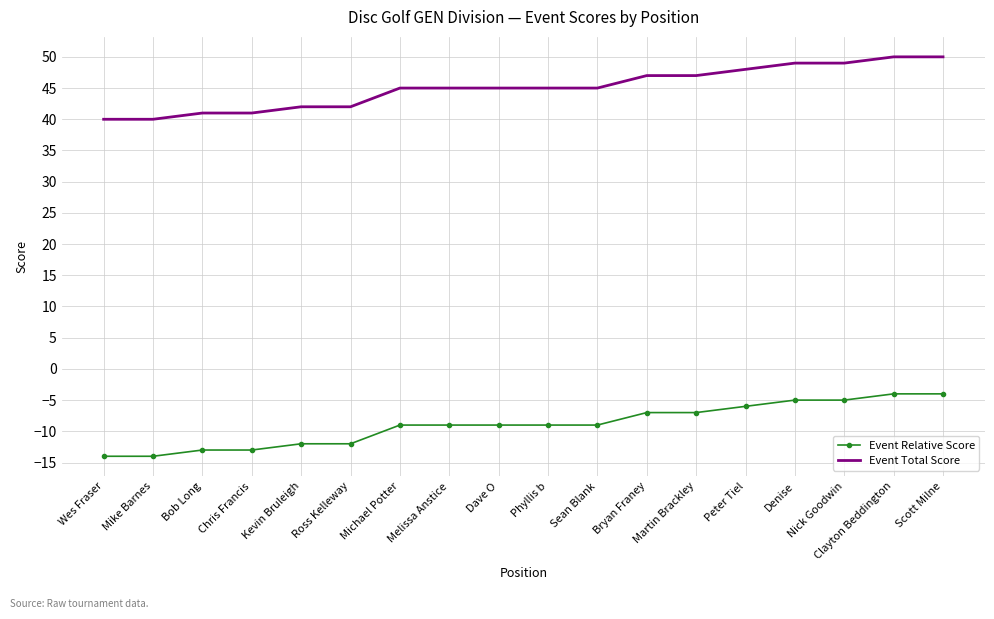

What is the average value of the Event Total Score series?

45